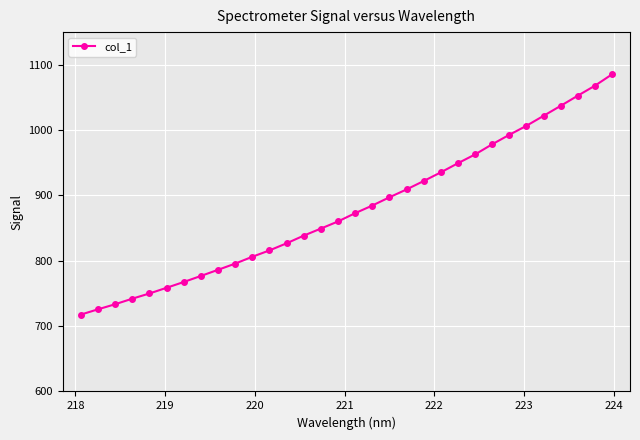

What is the value of the 6th point from the left?

758.6